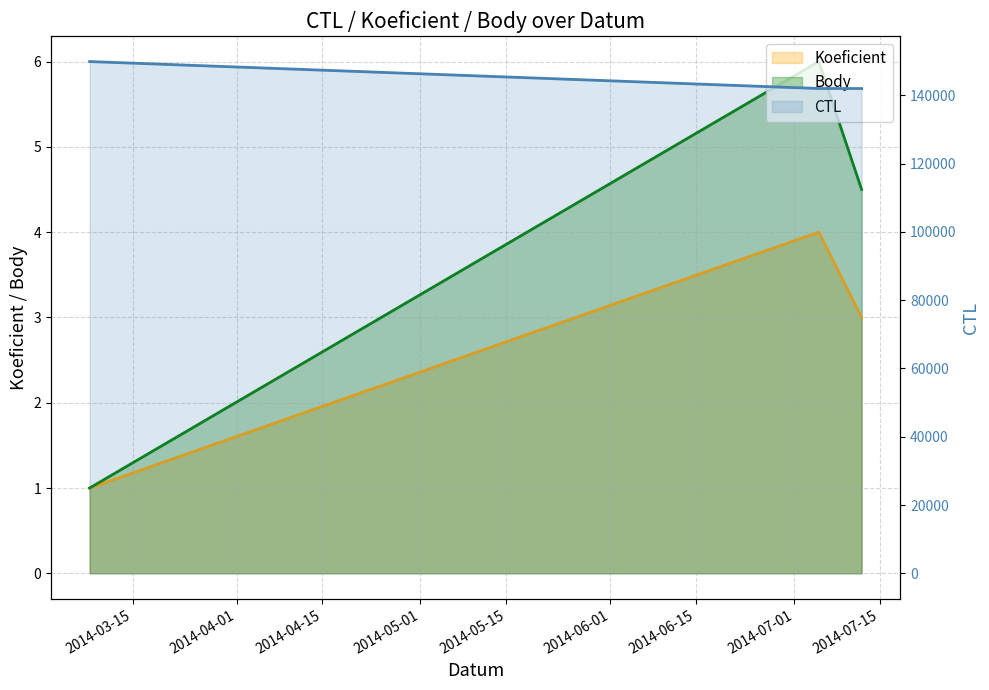

What position from the right is 2014-07-12?

1